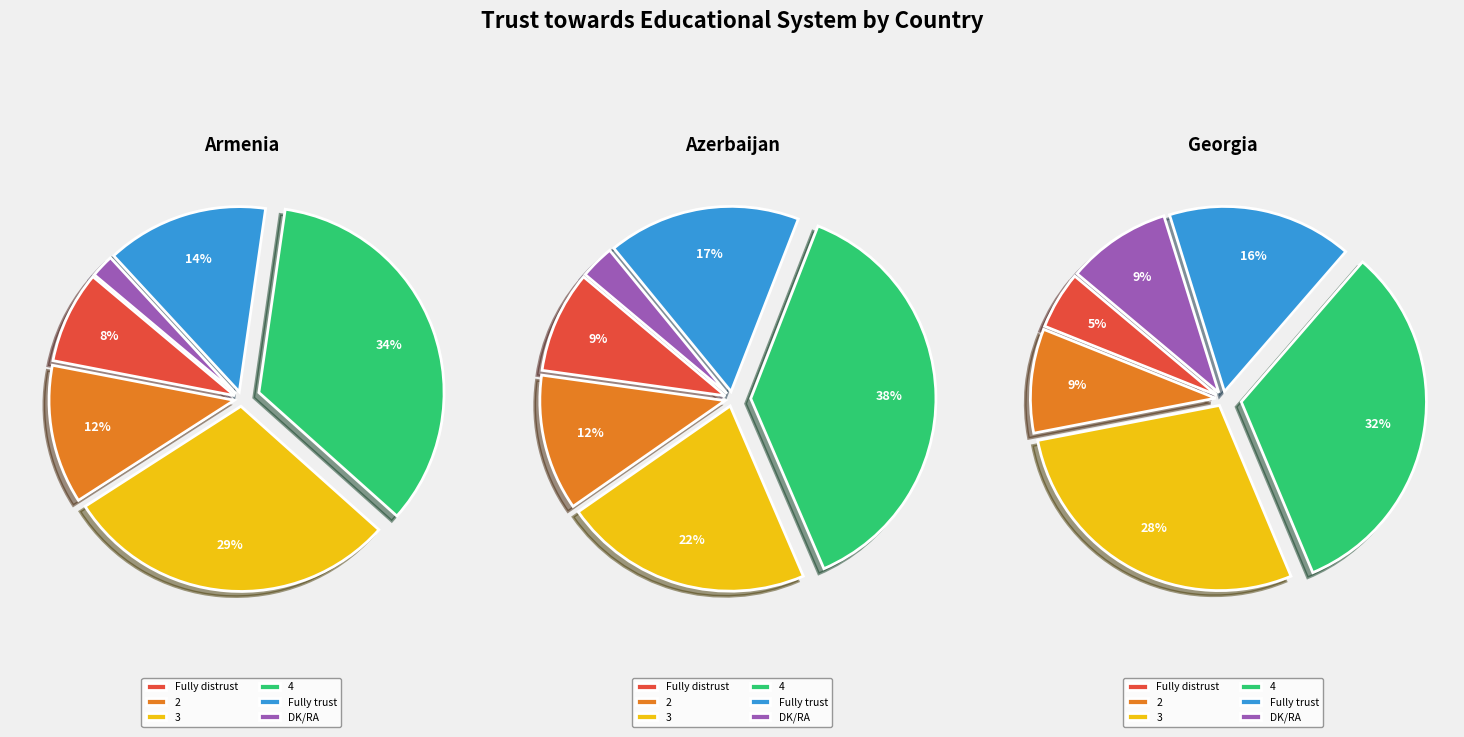

Count the number of slices in the pie.

6